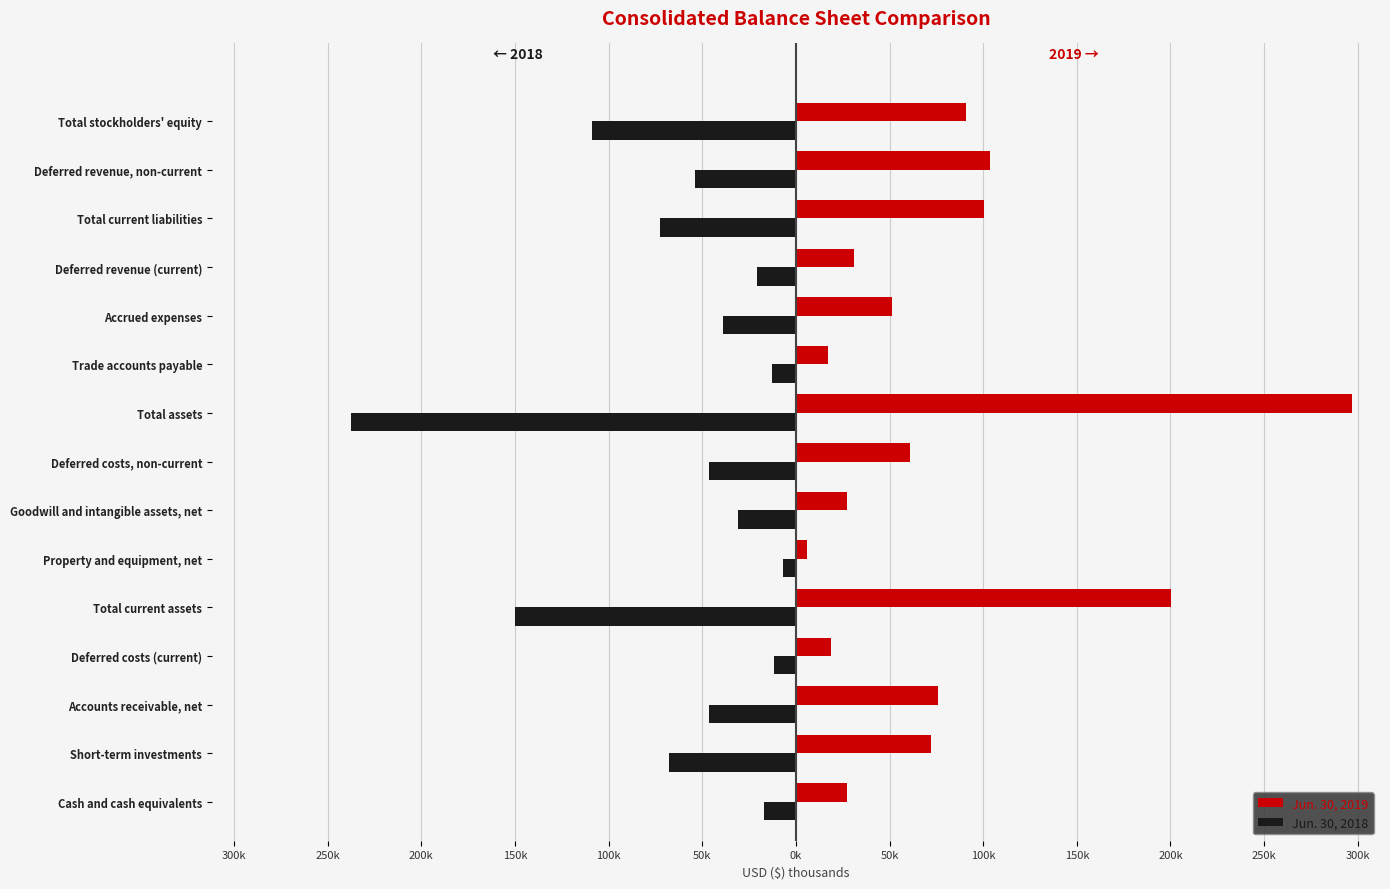

What is the difference between the second highest and second lowest values in the Jun. 30, 2018 series?

137983